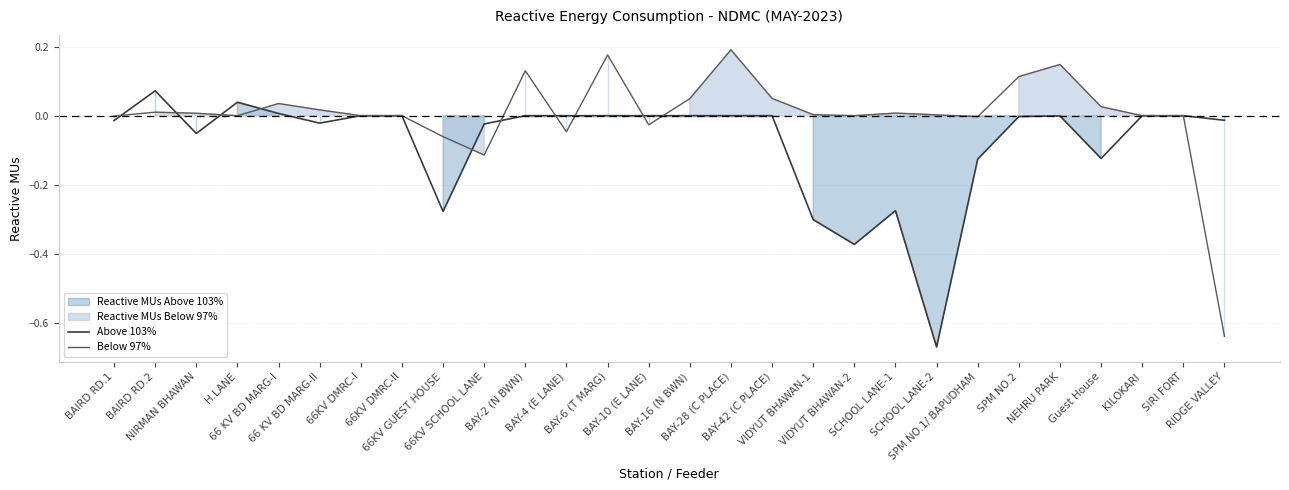

Which series has the largest range (max minus min)?

Below 97% line